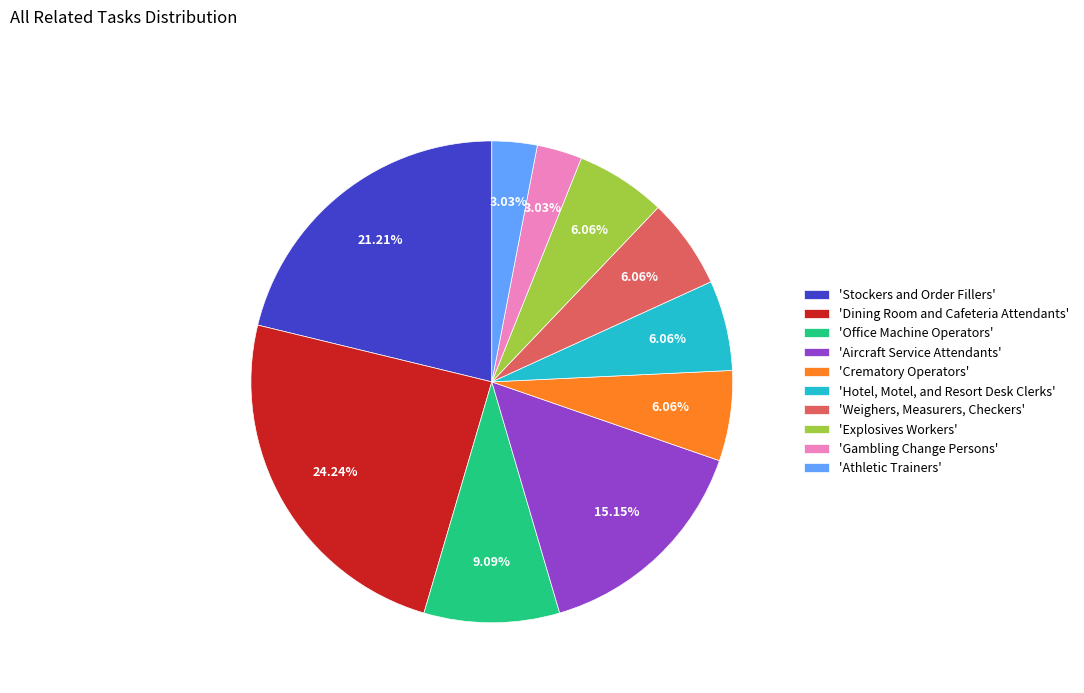

Does 'Aircraft Service Attendants' represent more than half of the total?

No